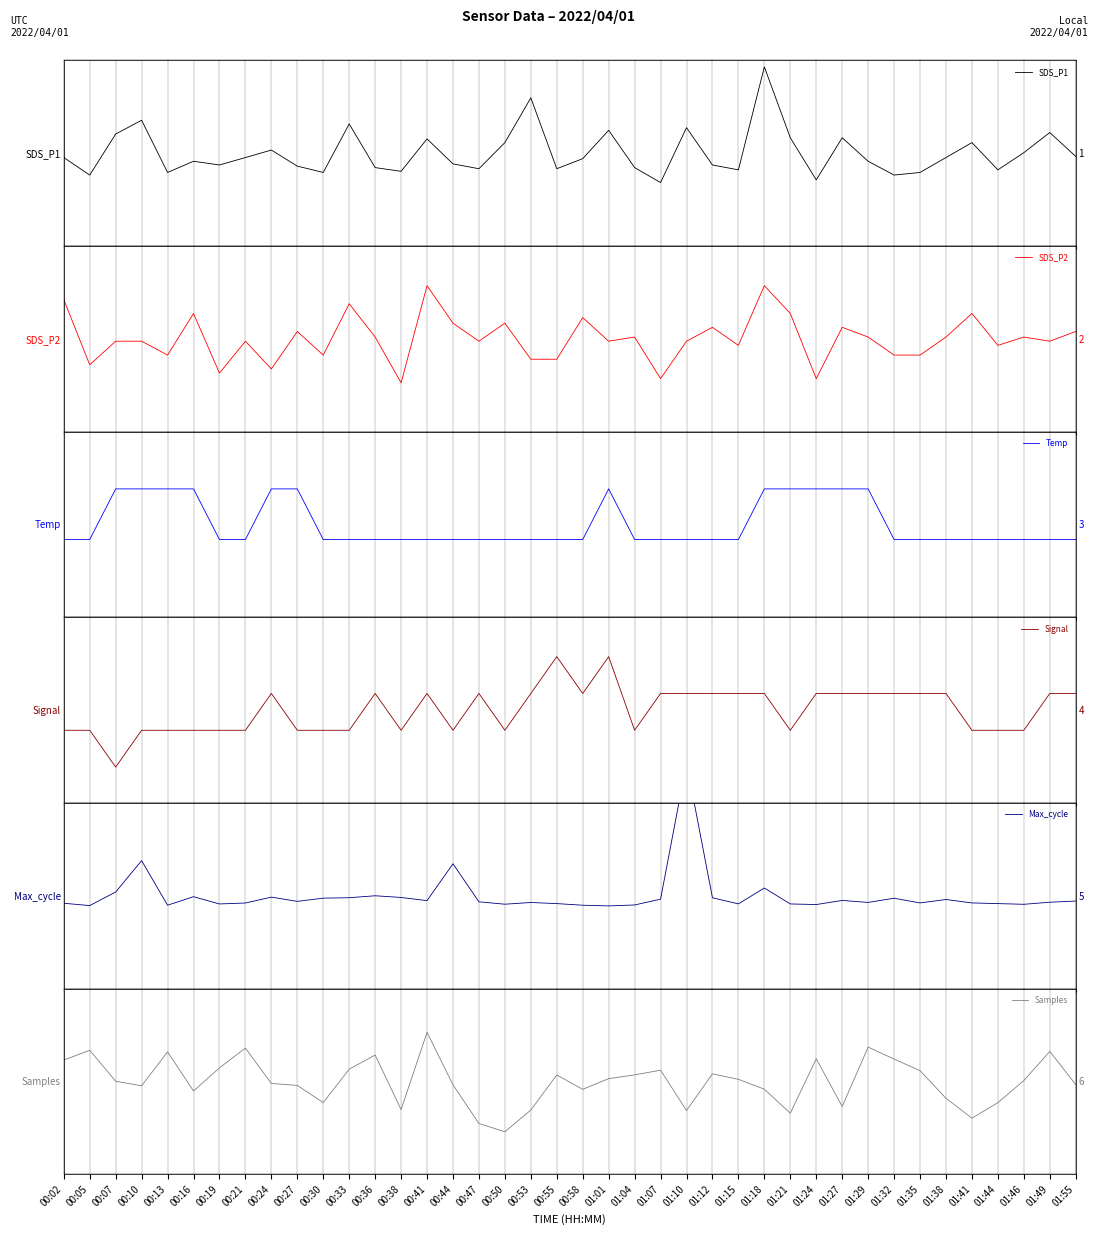

True or false: SDS_P1 has more than 2 interior local peaks.

True